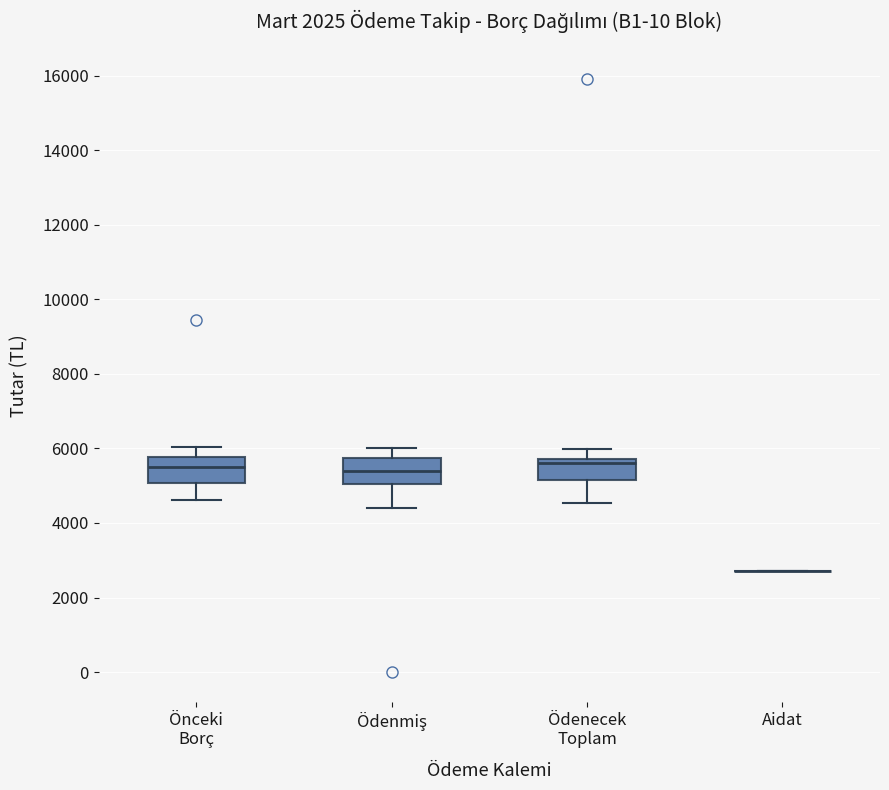

Reading left to right, read every box against the y-axis: the position of its median line, the range the box covers, and the ends of its whiskers. The values are not printed on the chart, so give them approximately, as read against the axis.

Önceki Borç: median 5400, box 5000 to 5800, whiskers 4600 to 6000
Ödenmiş: median 5400, box 5000 to 5800, whiskers 4400 to 6000
Ödenecek Toplam: median 5600, box 5200 to 5800, whiskers 4600 to 6000
Aidat: box collapsed to a line at 2800, whiskers 2800 to 2800